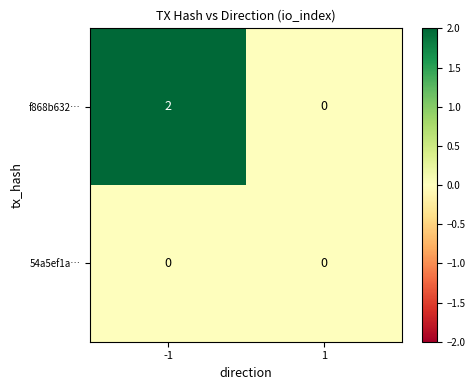

Which series has the widest spread of values?

f868b632…